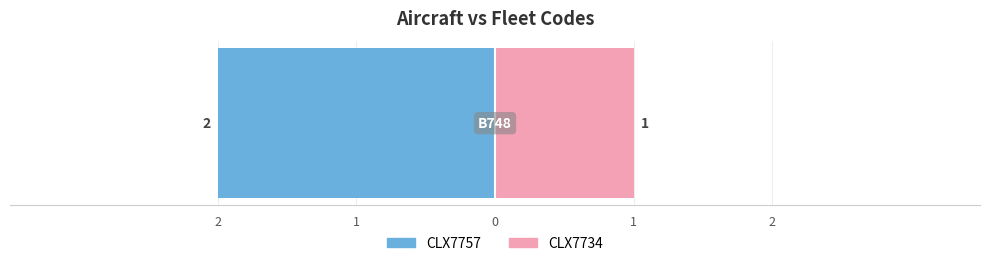

What is the highest value of the CLX7734 series?

1